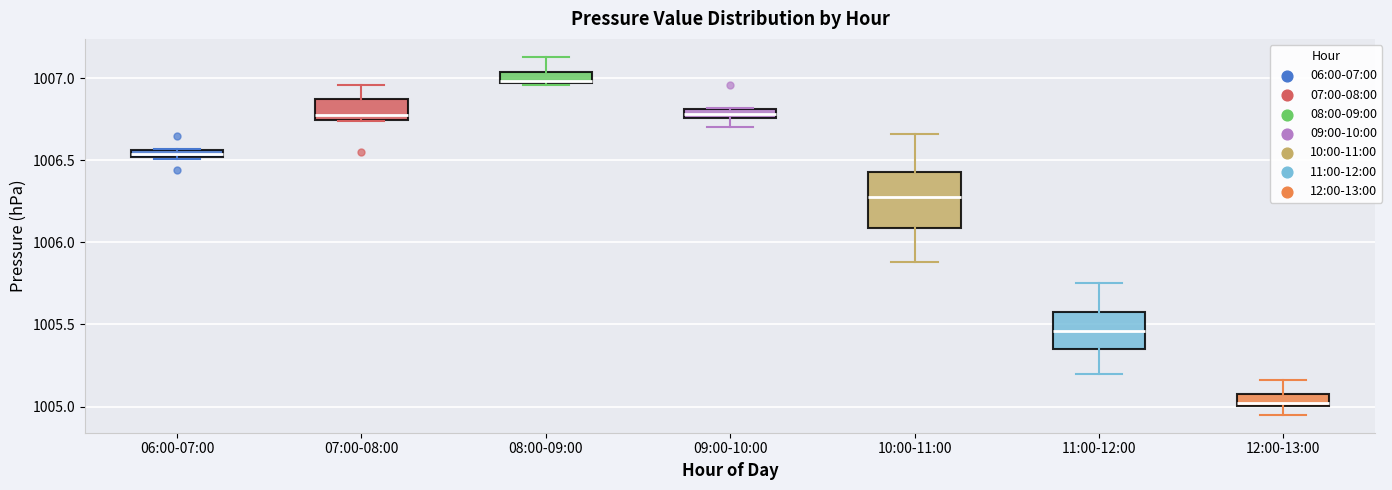

Where is the upper edge of the box for 06:00-07:00 on the y-axis? The values are not printed on the chart, so give them approximately, as read against the axis.

1006.55